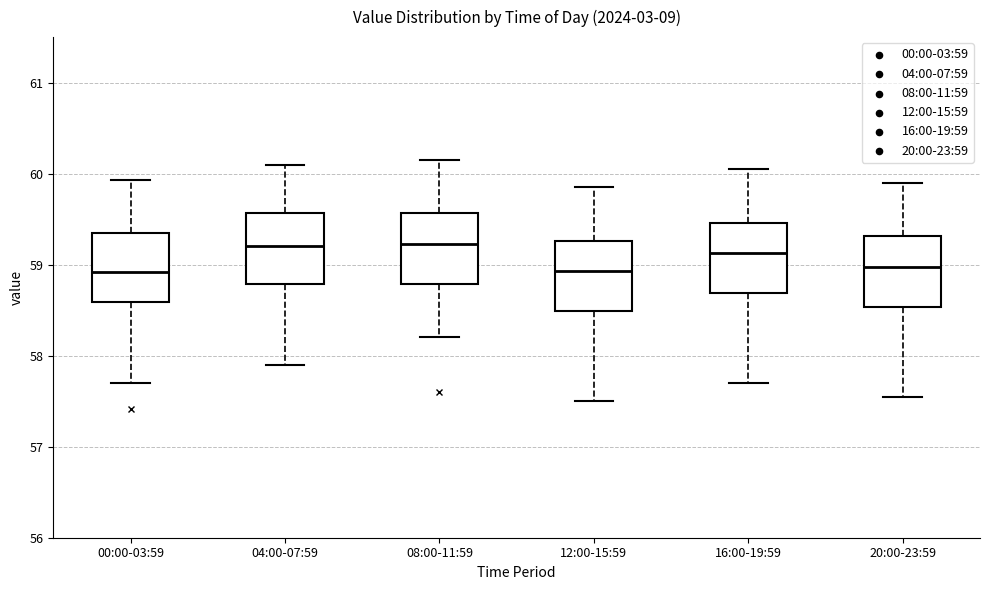

Where does the median line of the box for 00:00-03:59 sit on the y-axis? The values are not printed on the chart, so give them approximately, as read against the axis.

58.9